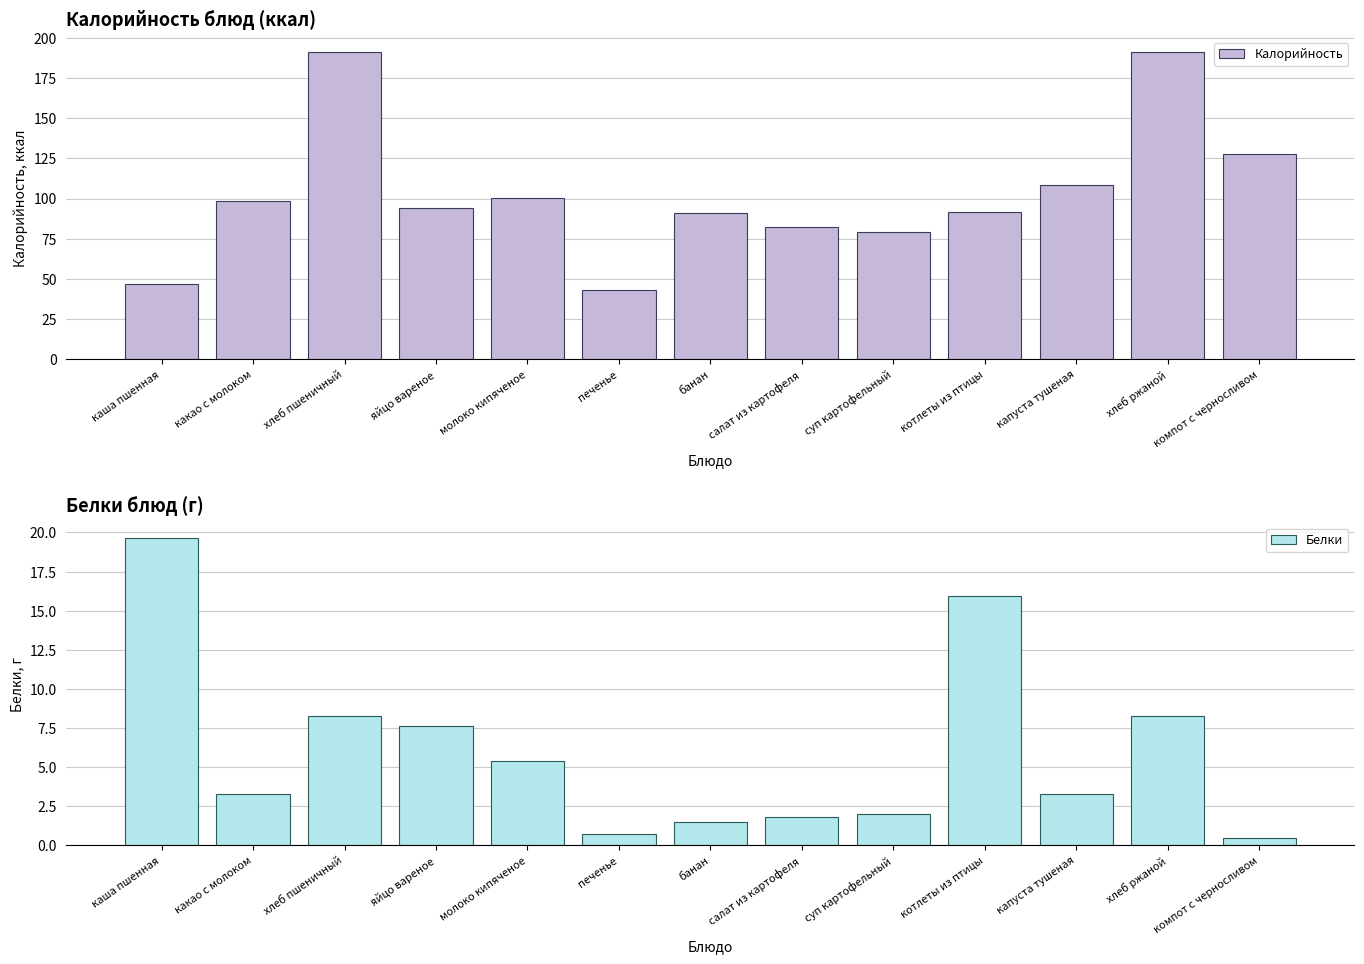

Reading right to left, what are all the values shown in this chart?

Калорийность: 127.9	191.1	108.6	91.4	79.0	82.5	90.9	43.4	100.4	94.3	191.1	98.6	46.9
Белки: 0.5	8.3	3.3	15.9	2.0	1.8	1.5	0.8	5.4	7.6	8.3	3.3	19.6